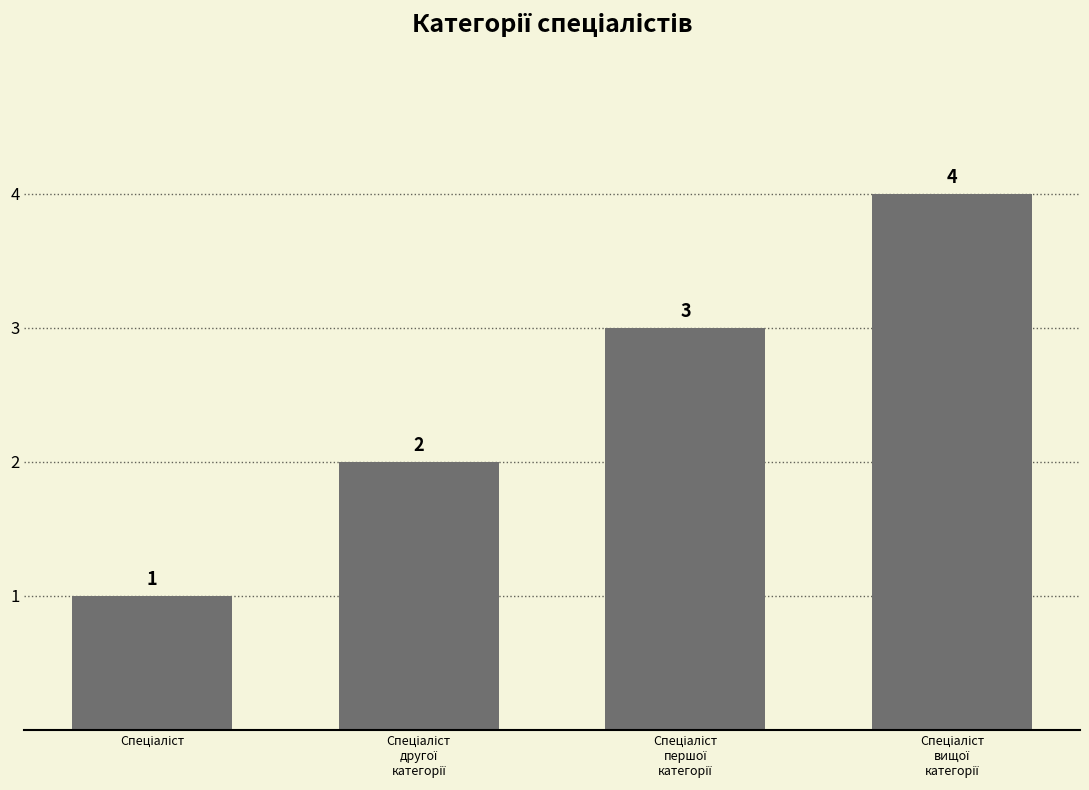

What is the sum of all values?

10